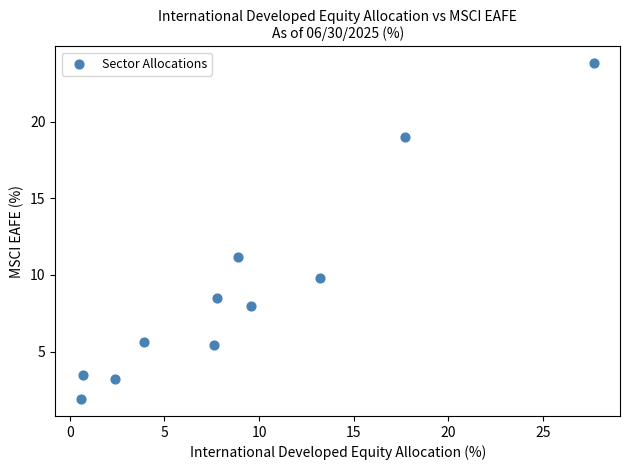

What is the average X value?

9.1